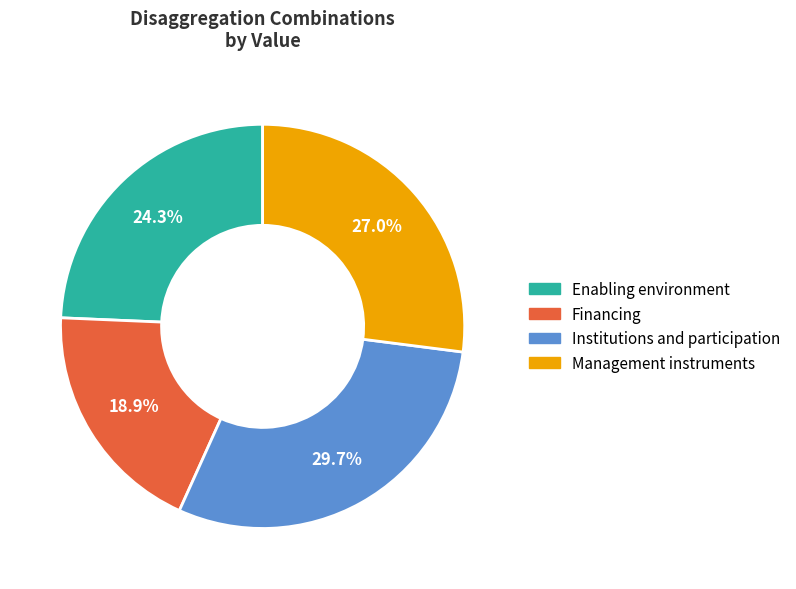

To the nearest percent, what portion does Financing represent?

19%